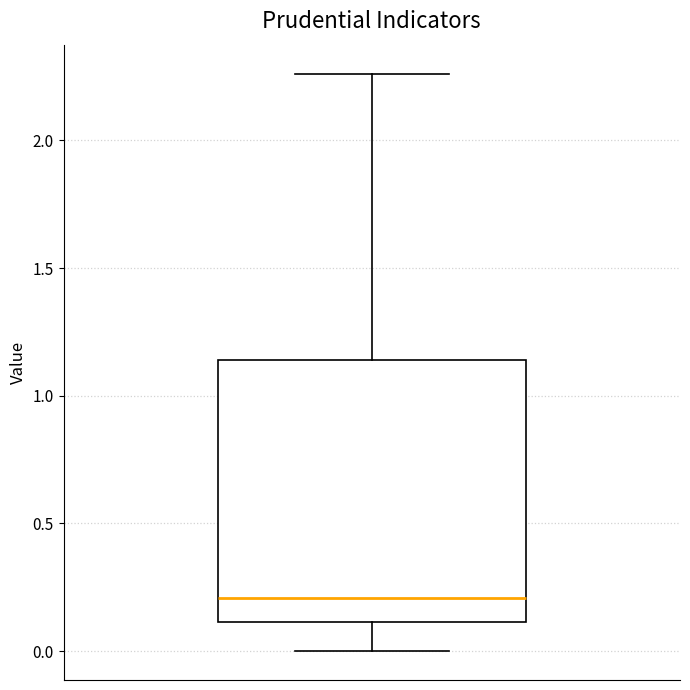

Where does the upper whisker of the box end on the y-axis? The values are not printed on the chart, so give them approximately, as read against the axis.

2.25